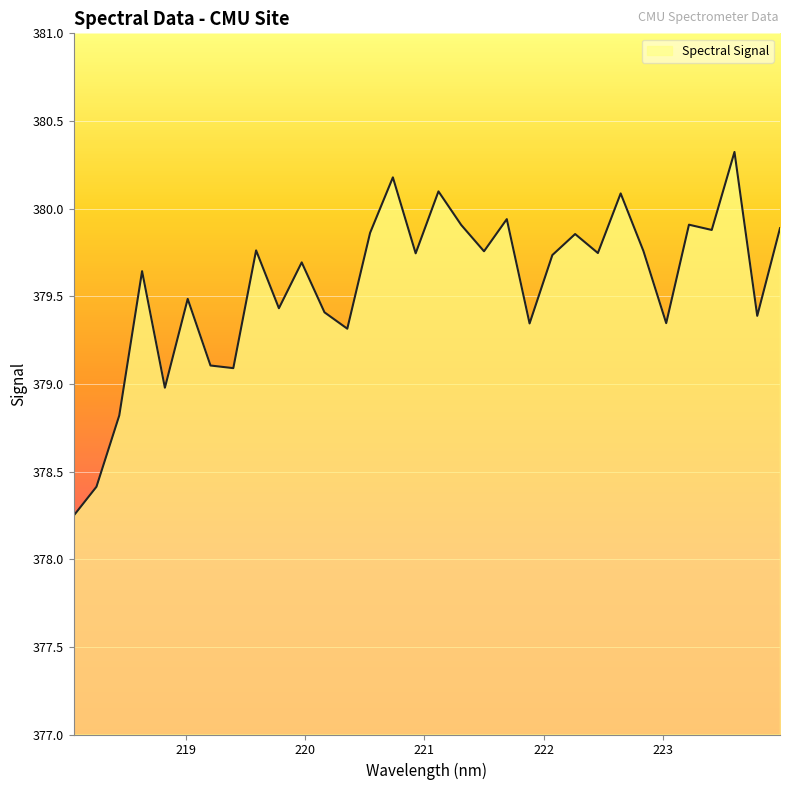

How many lines are shown in the chart?

1